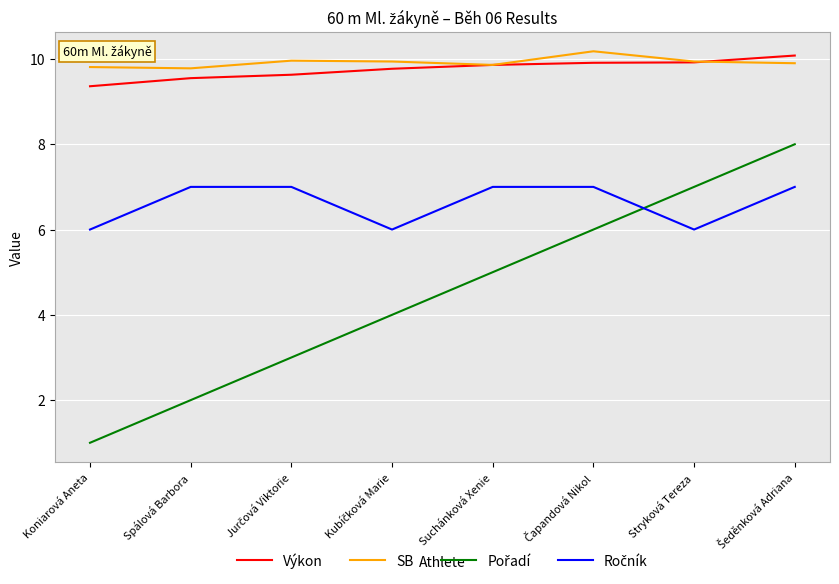

Count the number of data series in this chart.

4